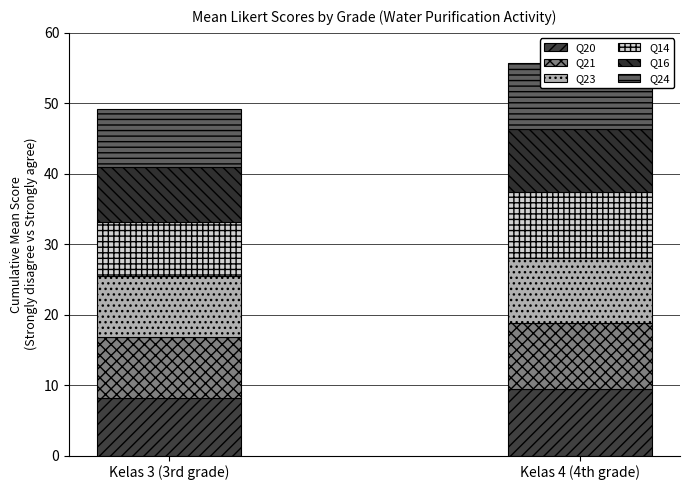

Between Kelas 3 (3rd grade) and Kelas 4 (4th grade), which is larger?

Kelas 4 (4th grade)